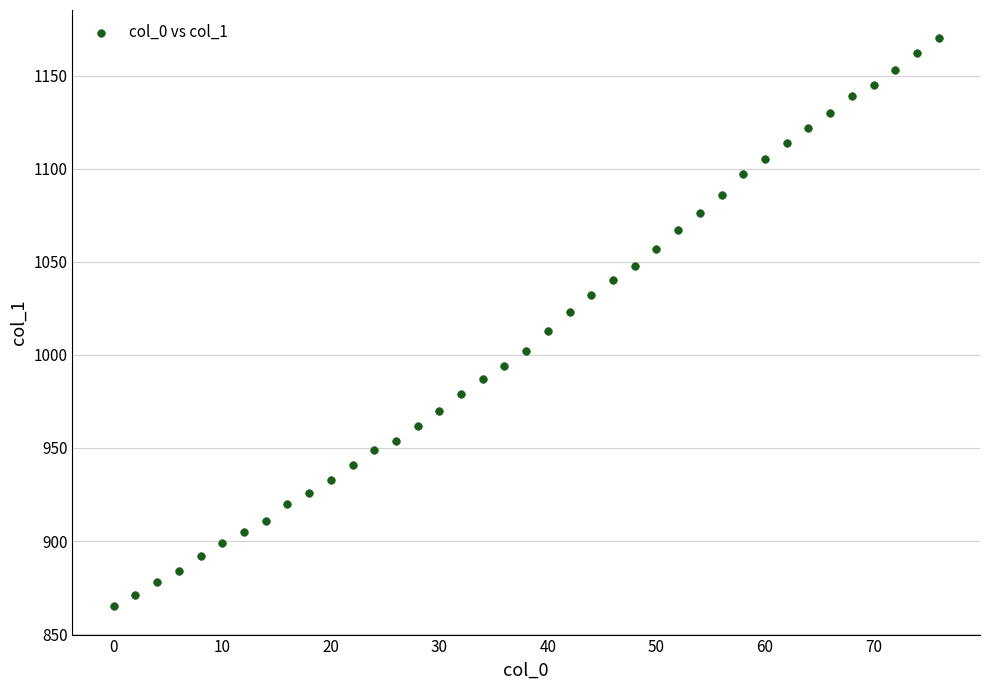

What is the range of Y values (max minus min)?

305